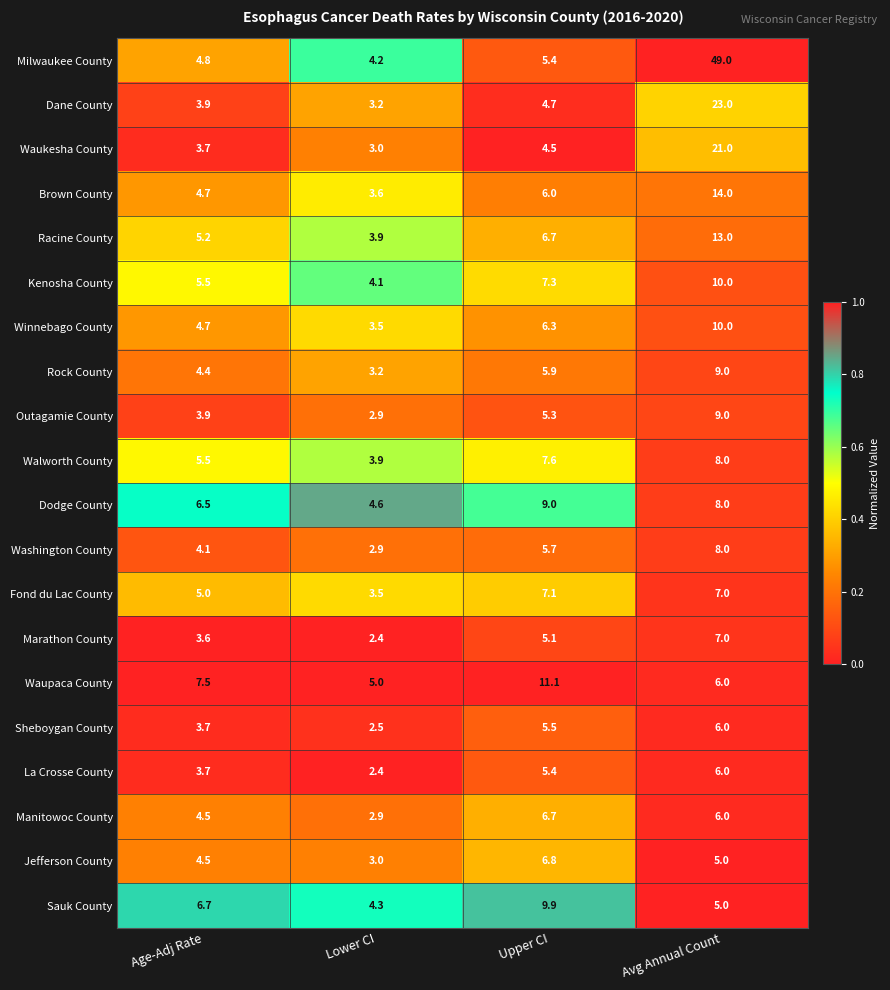

Which label corresponds to the largest value in the chart?

Avg Annual Count